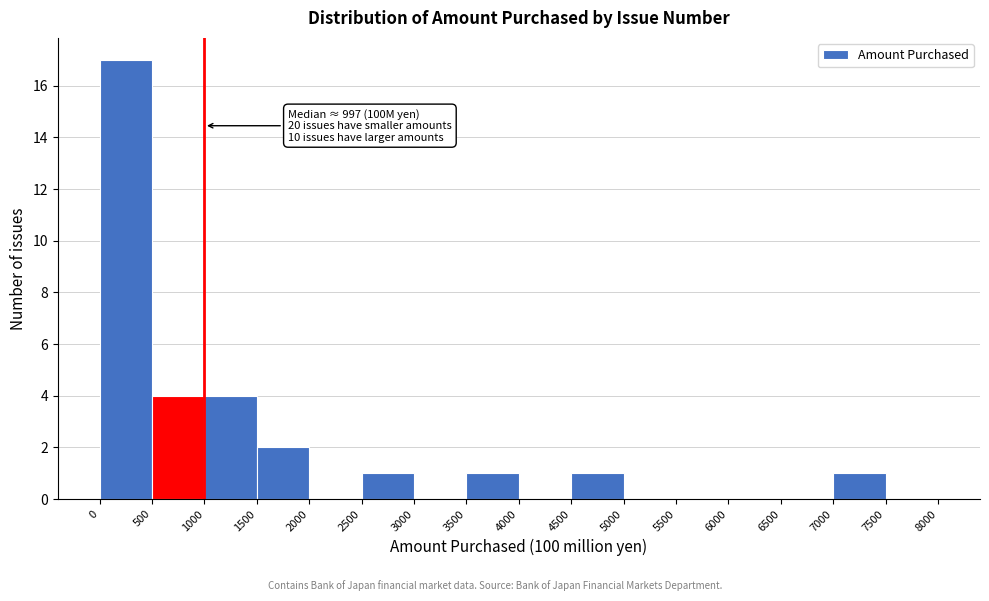

Over which range of the x-axis is the bar tallest?

0 to 500